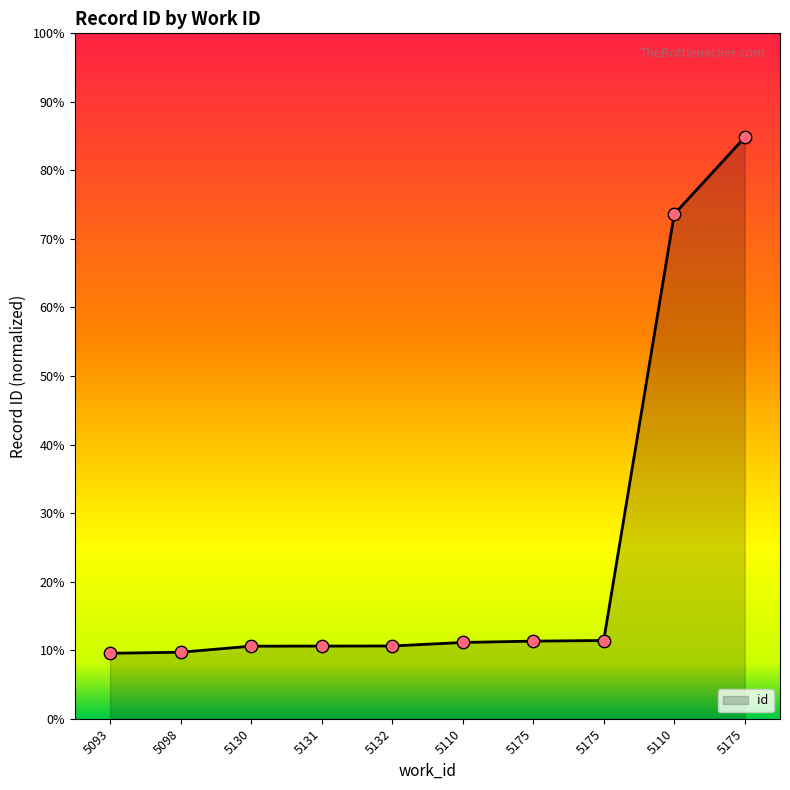

What is the change in value from 5132 to 5175?

+64